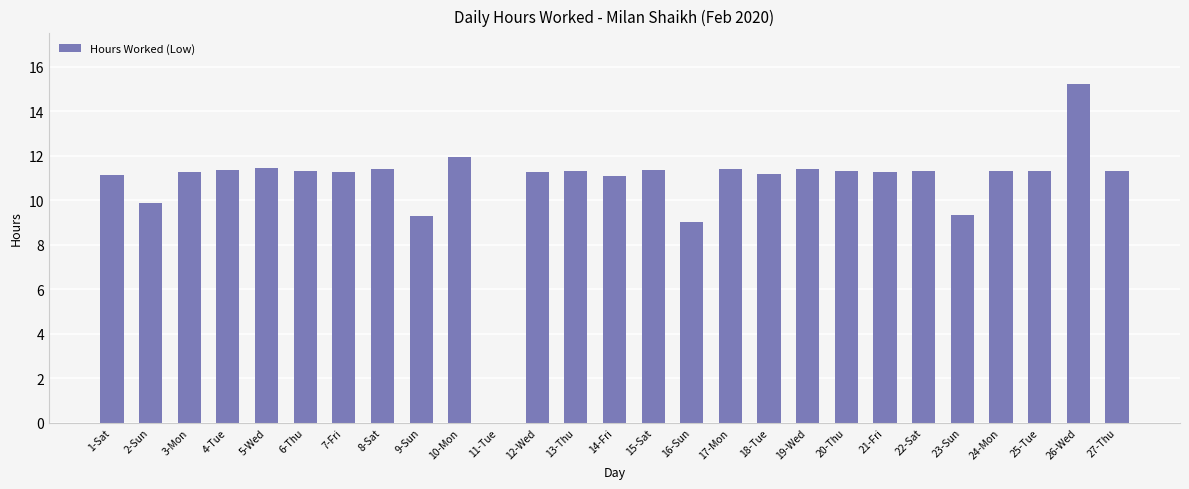

What is the maximum value shown in the chart?

15.2